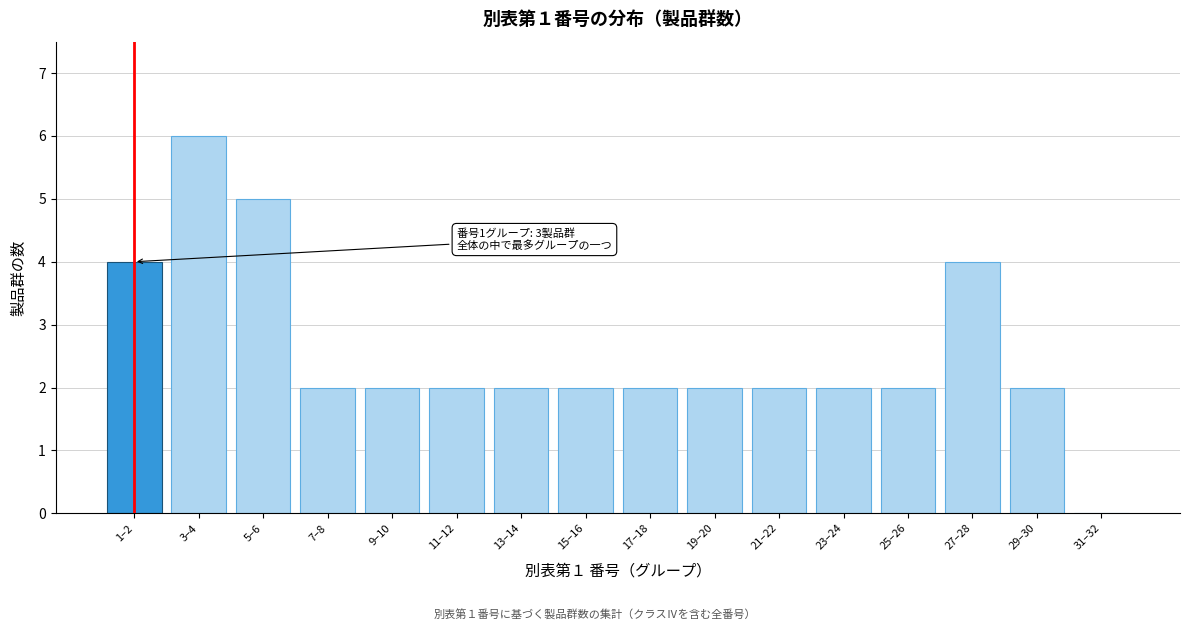

Reading left to right, transcribe all the data shown in this chart.

1–2=4	3–4=6	5–6=5	7–8=2	9–10=2	11–12=2	13–14=2	15–16=2	17–18=2	19–20=2	21–22=2	23–24=2	25–26=2	27–28=4	29–30=2	31–32=0